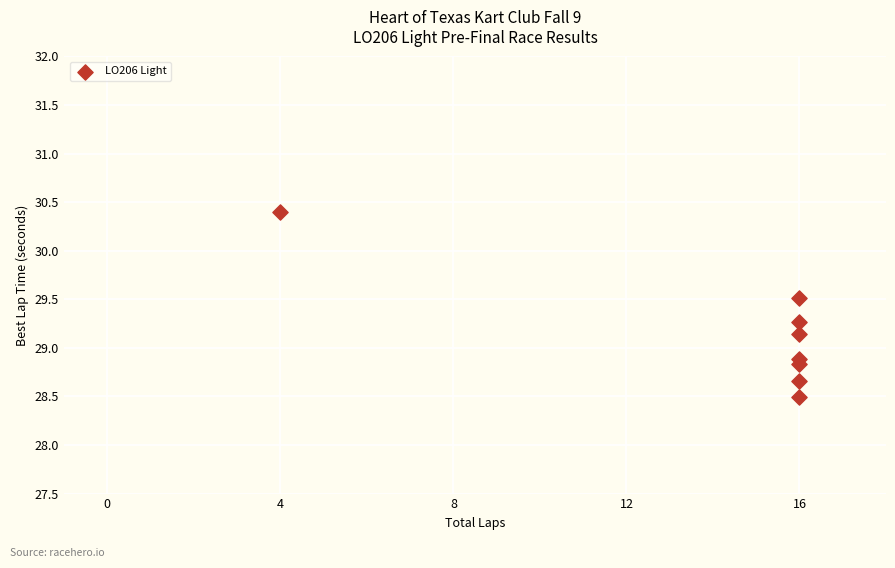

What is the average Y value?

29.1